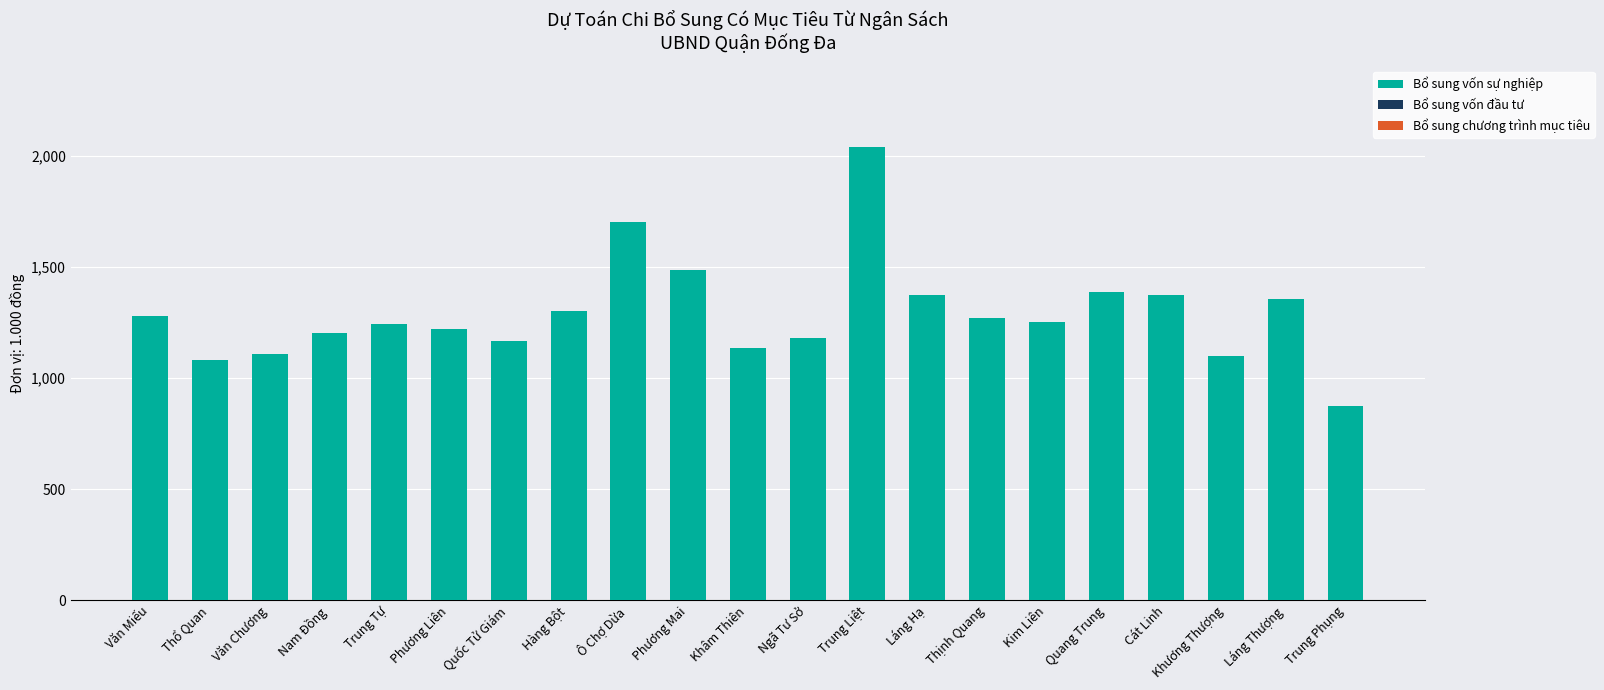

Reading right to left, what are all the values shown in this chart?

Bổ sung vốn sự nghiệp: Trung Phụng=875880	Láng Thượng=1355560	Khương Thượng=1101240	Cát Linh=1374100	Quang Trung=1388600	Kim Liên=1250960	Thịnh Quang=1269640	Láng Hạ=1374900	Trung Liệt=2039600	Ngã Tư Sở=1178520	Khâm Thiên=1134540	Phương Mai=1485680	Ô Chợ Dừa=1702200	Hàng Bột=1302700	Quốc Tử Giám=1165860	Phương Liên=1223140	Trung Tự=1244560	Nam Đồng=1202040	Văn Chương=1108240	Thổ Quan=1082120	Văn Miếu=1278760
Bổ sung vốn đầu tư: Trung Phụng=0	Láng Thượng=0	Khương Thượng=0	Cát Linh=0	Quang Trung=0	Kim Liên=0	Thịnh Quang=0	Láng Hạ=0	Trung Liệt=0	Ngã Tư Sở=0	Khâm Thiên=0	Phương Mai=0	Ô Chợ Dừa=0	Hàng Bột=0	Quốc Tử Giám=0	Phương Liên=0	Trung Tự=0	Nam Đồng=0	Văn Chương=0	Thổ Quan=0	Văn Miếu=0
Bổ sung chương trình mục tiêu: Trung Phụng=0	Láng Thượng=0	Khương Thượng=0	Cát Linh=0	Quang Trung=0	Kim Liên=0	Thịnh Quang=0	Láng Hạ=0	Trung Liệt=0	Ngã Tư Sở=0	Khâm Thiên=0	Phương Mai=0	Ô Chợ Dừa=0	Hàng Bột=0	Quốc Tử Giám=0	Phương Liên=0	Trung Tự=0	Nam Đồng=0	Văn Chương=0	Thổ Quan=0	Văn Miếu=0